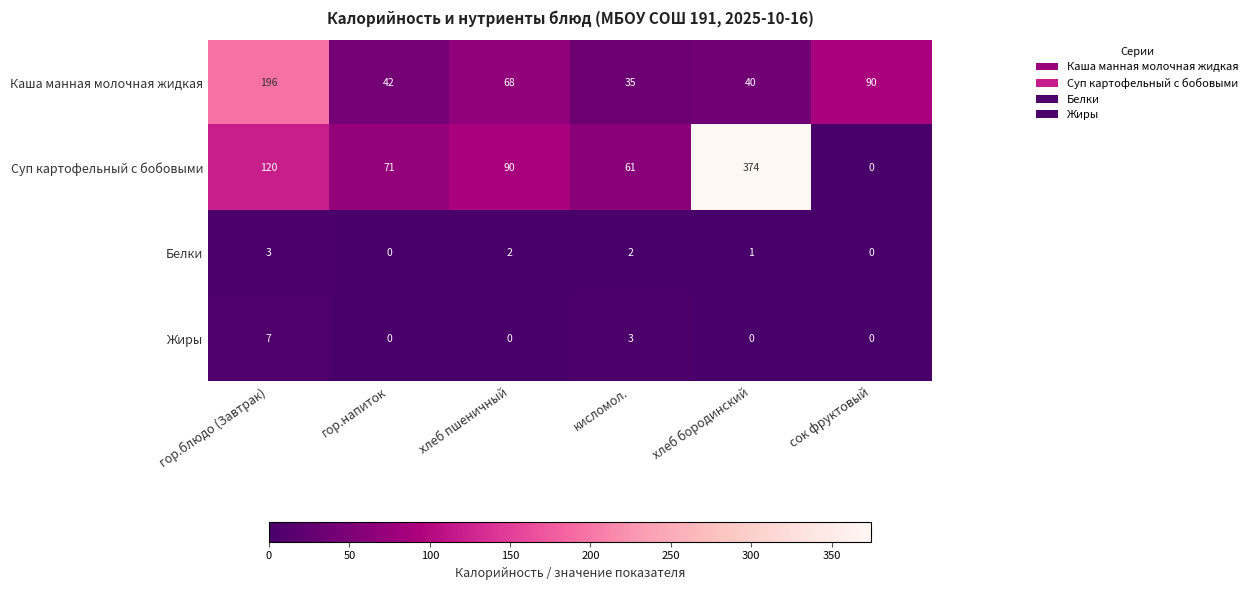

What is the difference between the second highest and second lowest values in the Жиры series?

3